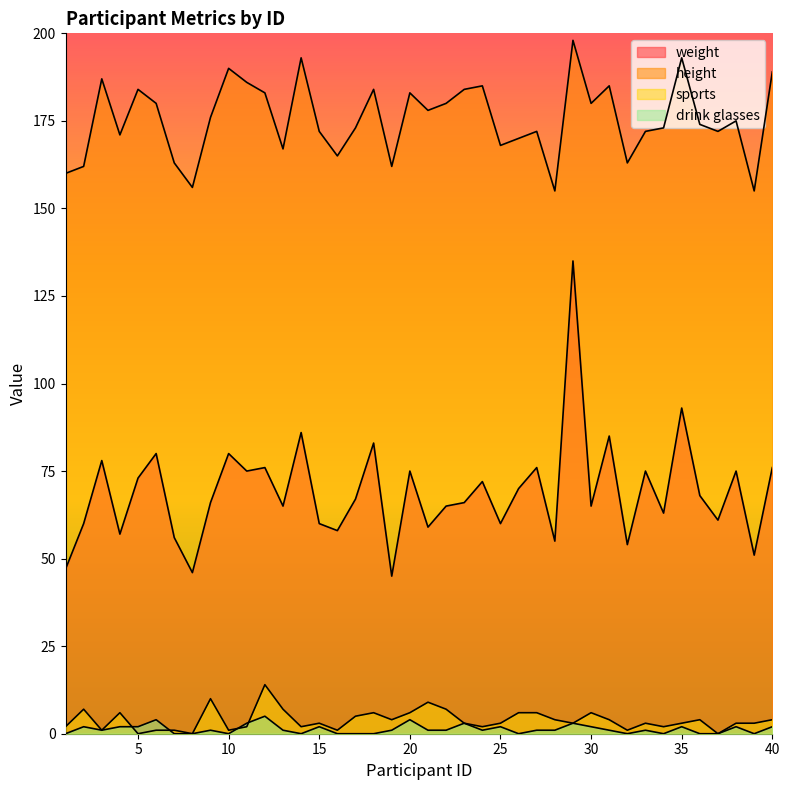

What is the approximate value of weight at 15, to the nearest 10?

60